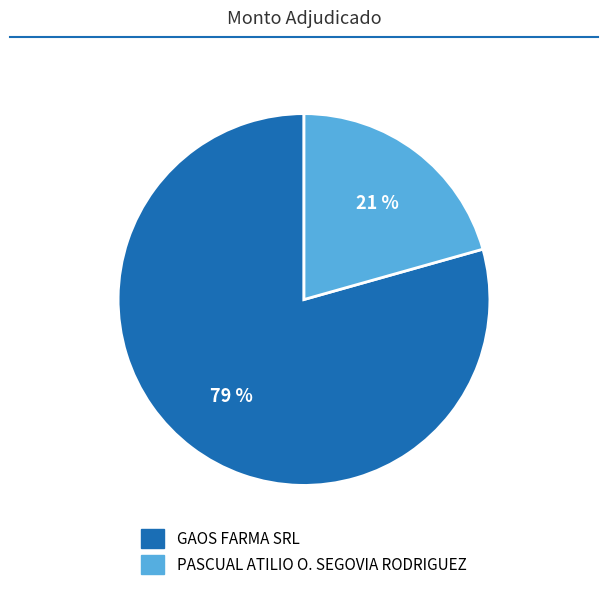

Rank the categories by value from lowest to highest.

PASCUAL ATILIO O. SEGOVIA RODRIGUEZ, GAOS FARMA SRL